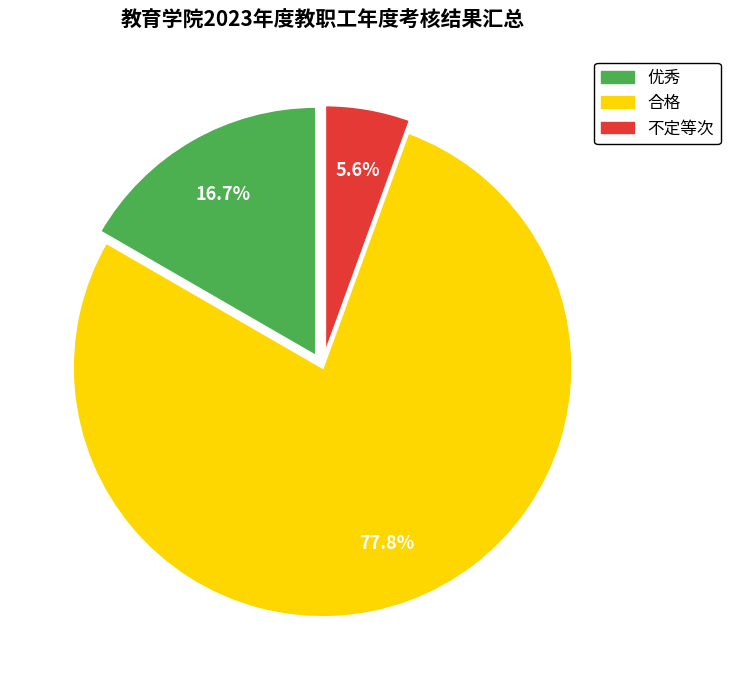

Between 合格 and 不定等次, which is larger?

合格